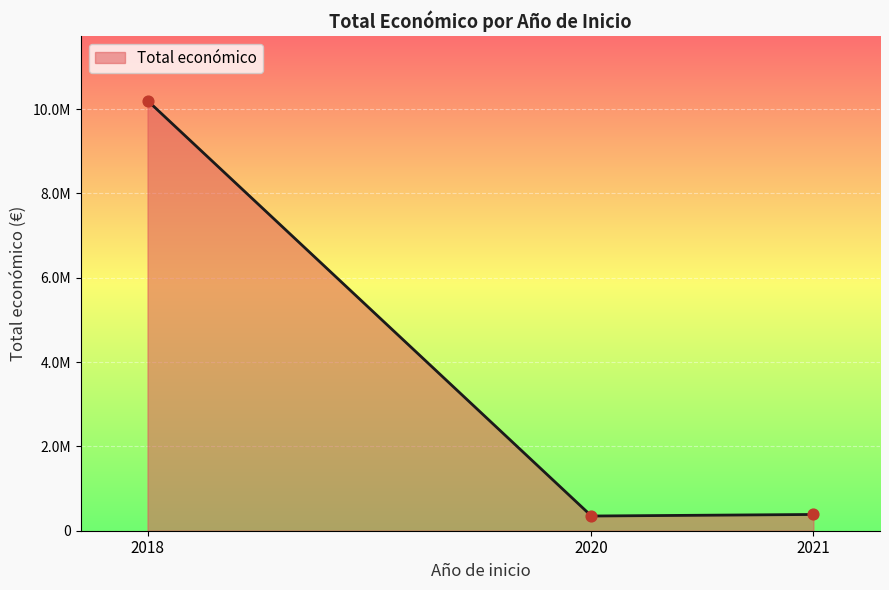

Approximately how many times larger is the value at 2021 compared to 2018?

0.1